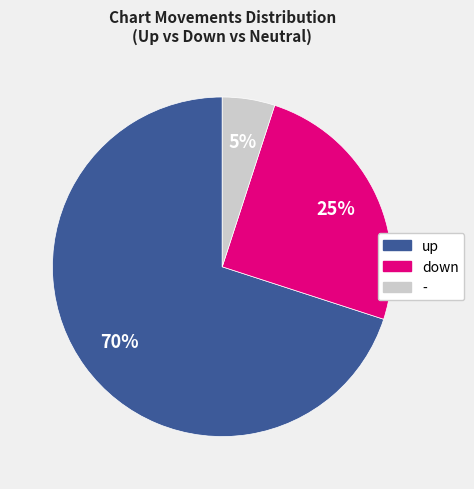

To the nearest percent, what portion does up represent?

70%